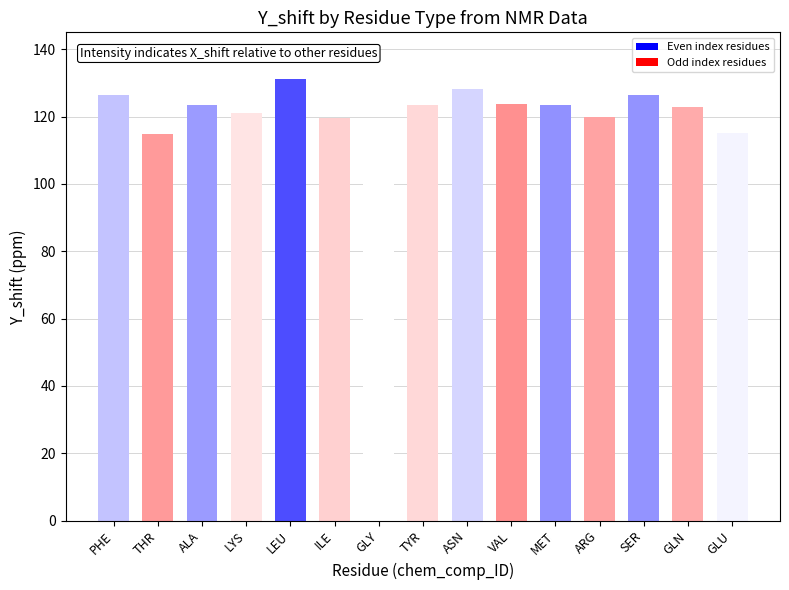

What is the sum of all values?

1823.1